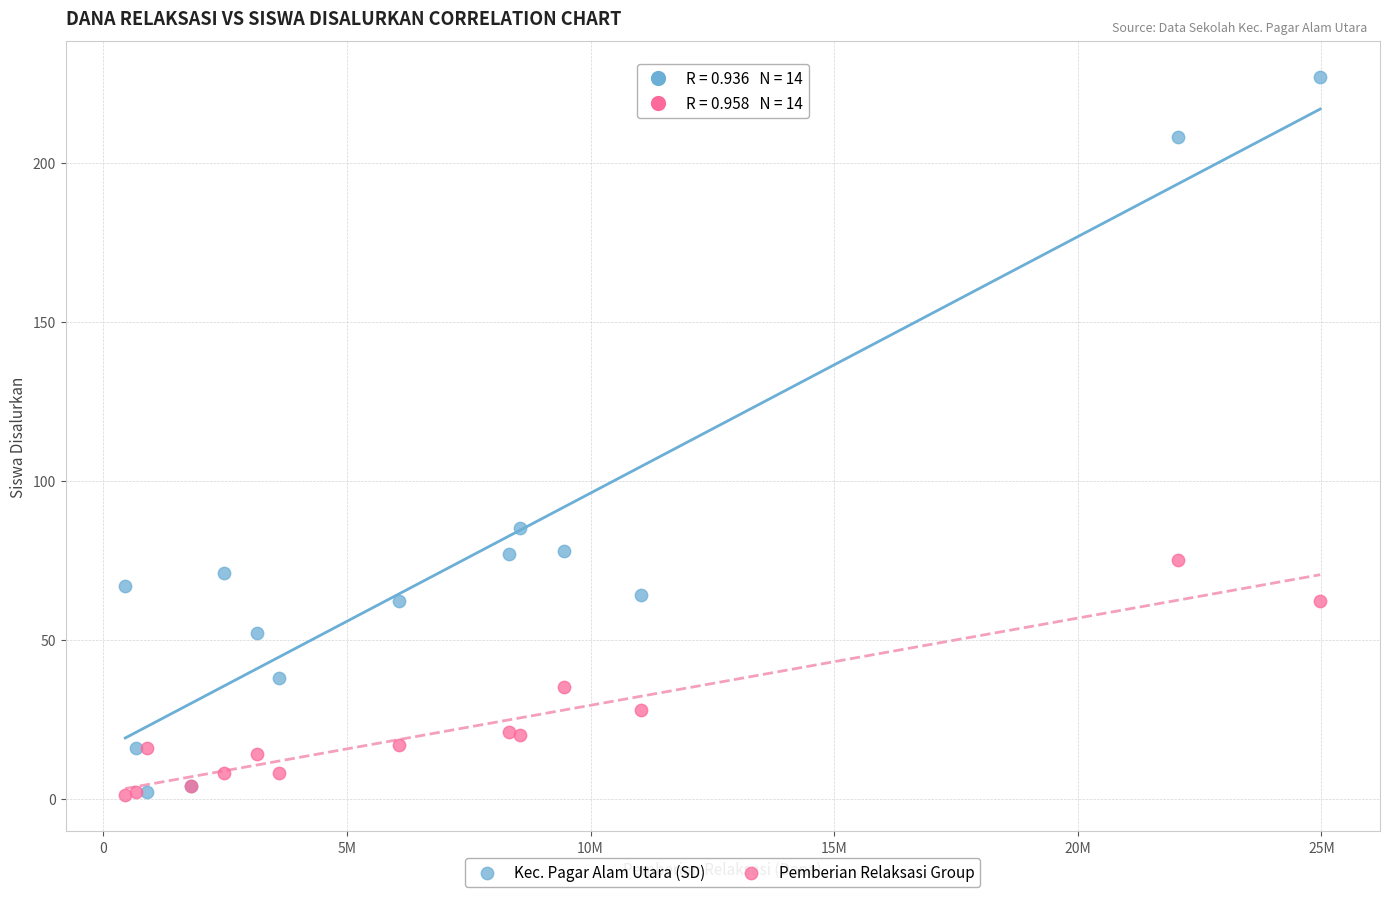

What are all the series names shown in the legend?

Kec. Pagar Alam Utara (SD), Pemberian Relaksasi Group